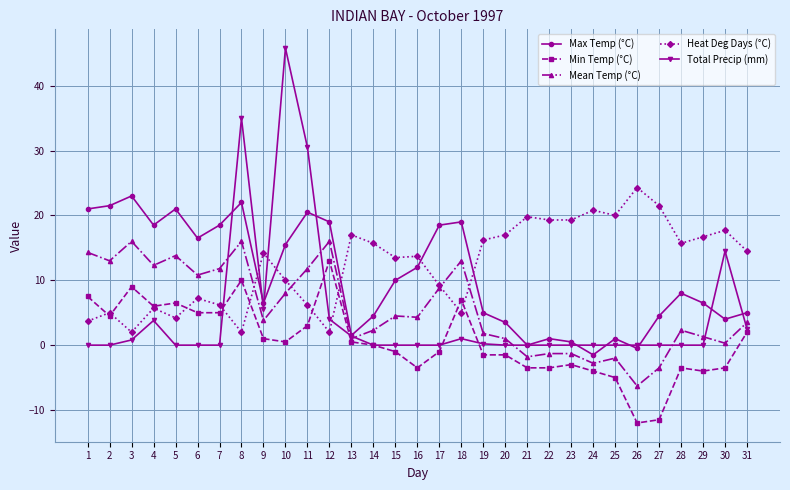

What is the lowest value of the Max Temp (°C) series?

-1.5